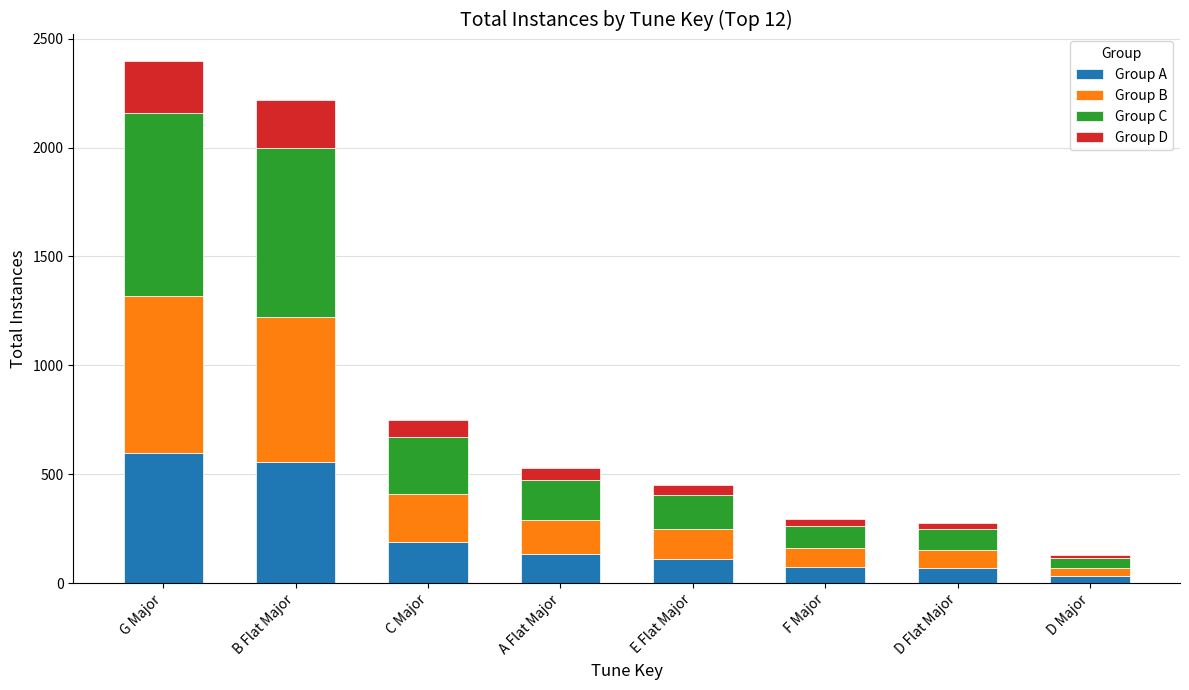

The value of Group A at D Flat Major is 69.0. True or false?

True